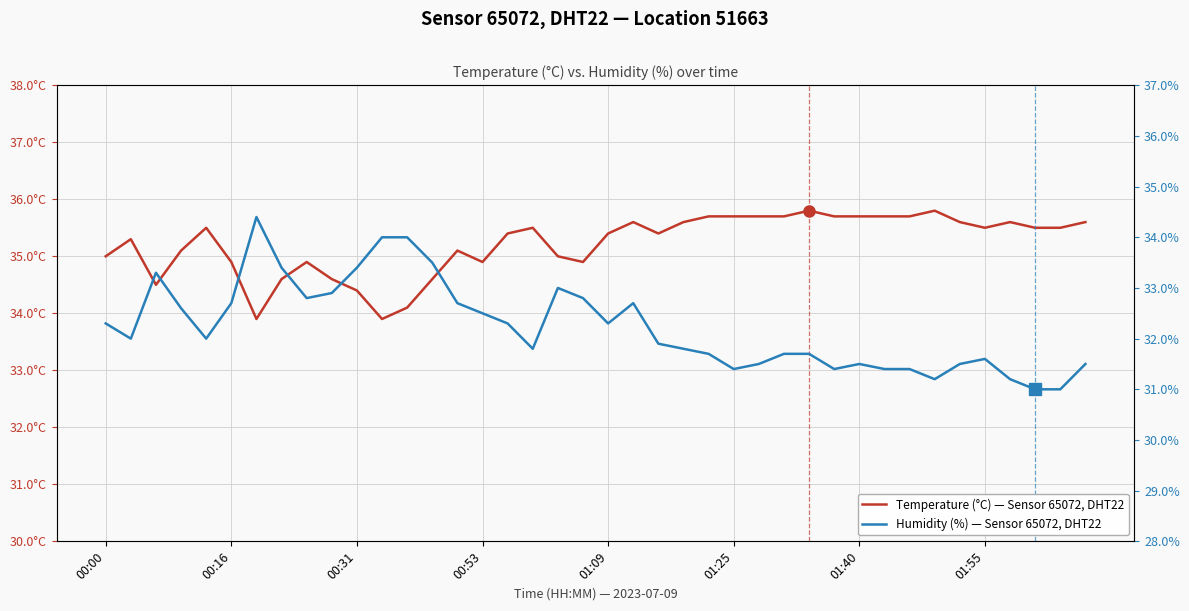

Which series has the largest total across all categories?

Temperature (°C) — Sensor 65072, DHT22